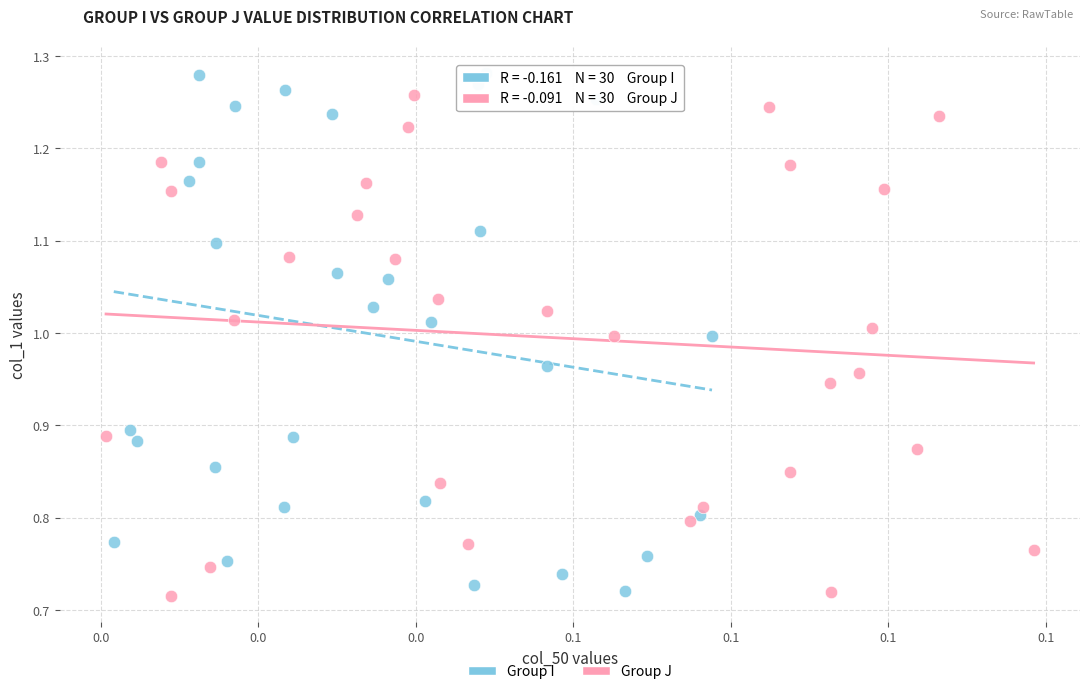

Which series has the largest Y range (max minus min)?

Group I